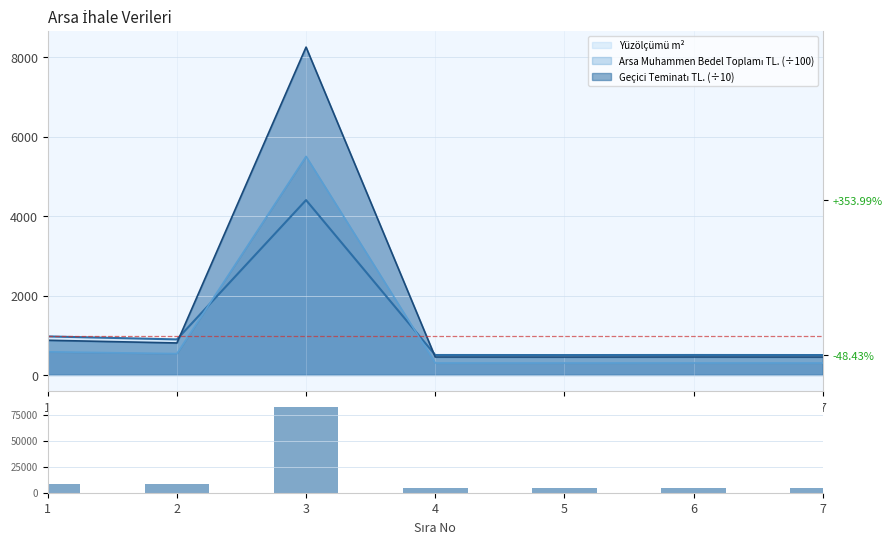

Which category has the lowest value across all series?

5